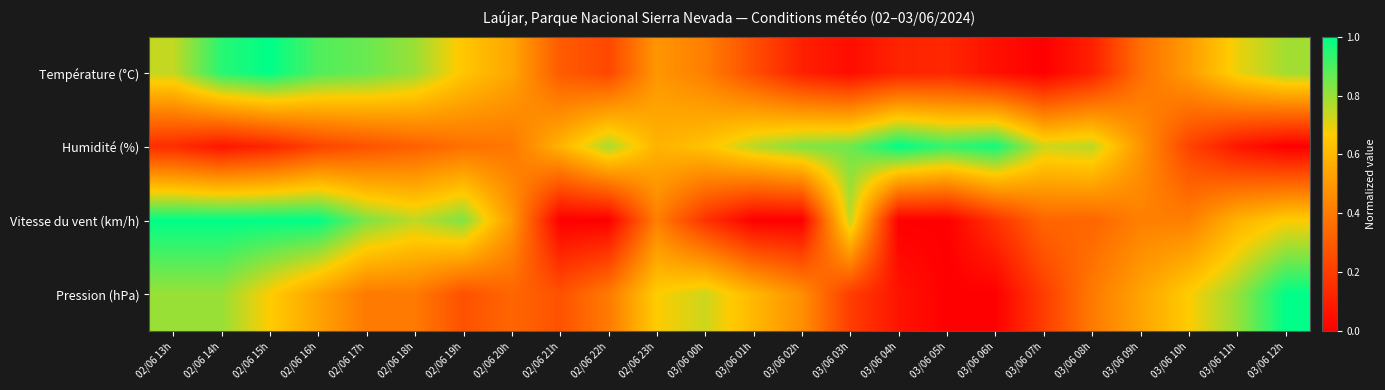

List the series in order of their peak value, highest first.

Température (°C), Humidité (%), Vitesse du vent (km/h), Pression (hPa)